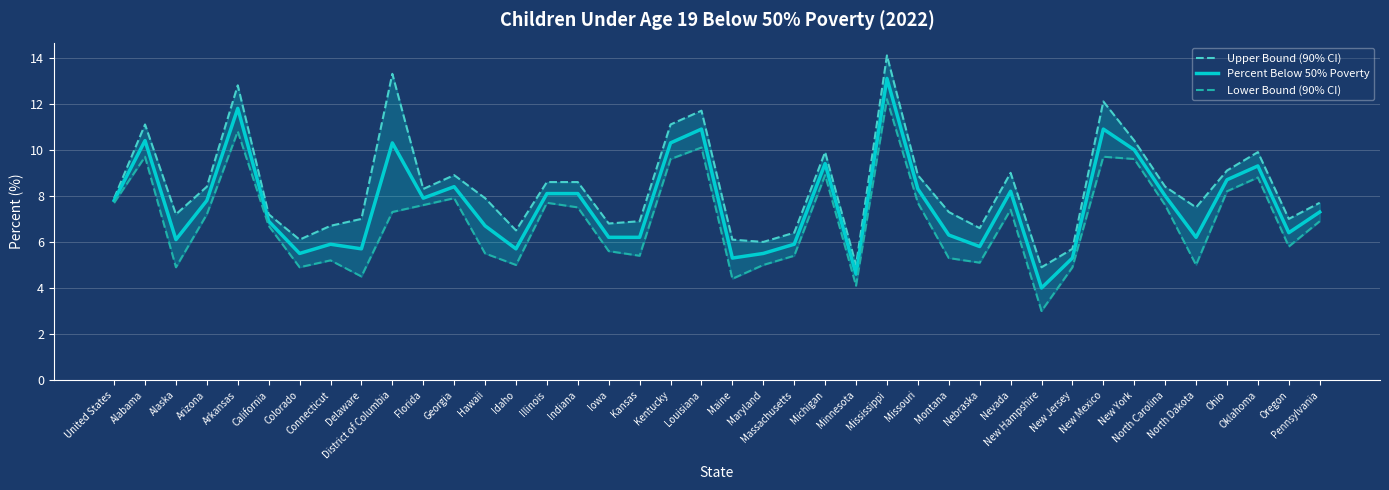

Is the value of Lower Bound (90% CI) at North Dakota greater than the value of Upper Bound (90% CI) at Pennsylvania?

No